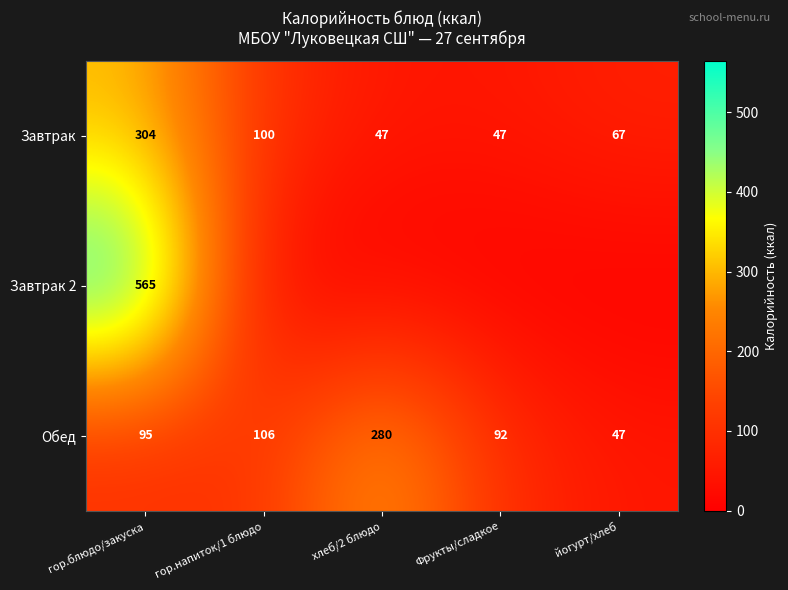

What is the sum of the Обед values at гор.напиток/1 блюдо and гор.блюдо/закуска?

201